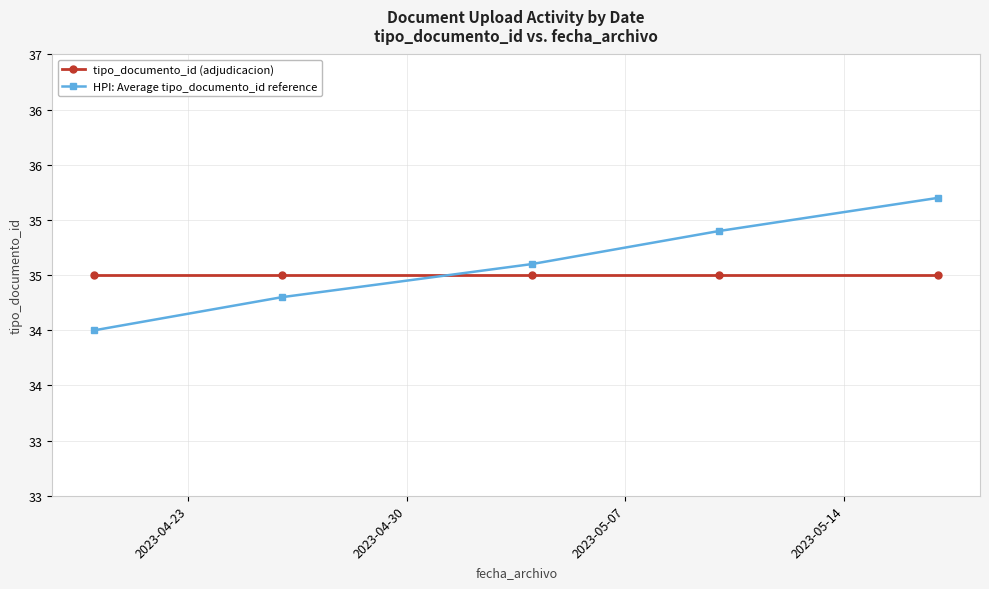

Does the chart have visible grid lines?

Yes